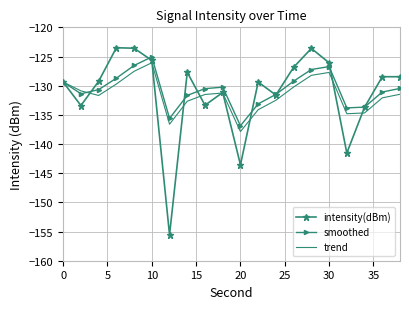

Which series has the widest spread of values?

intensity(dBm)